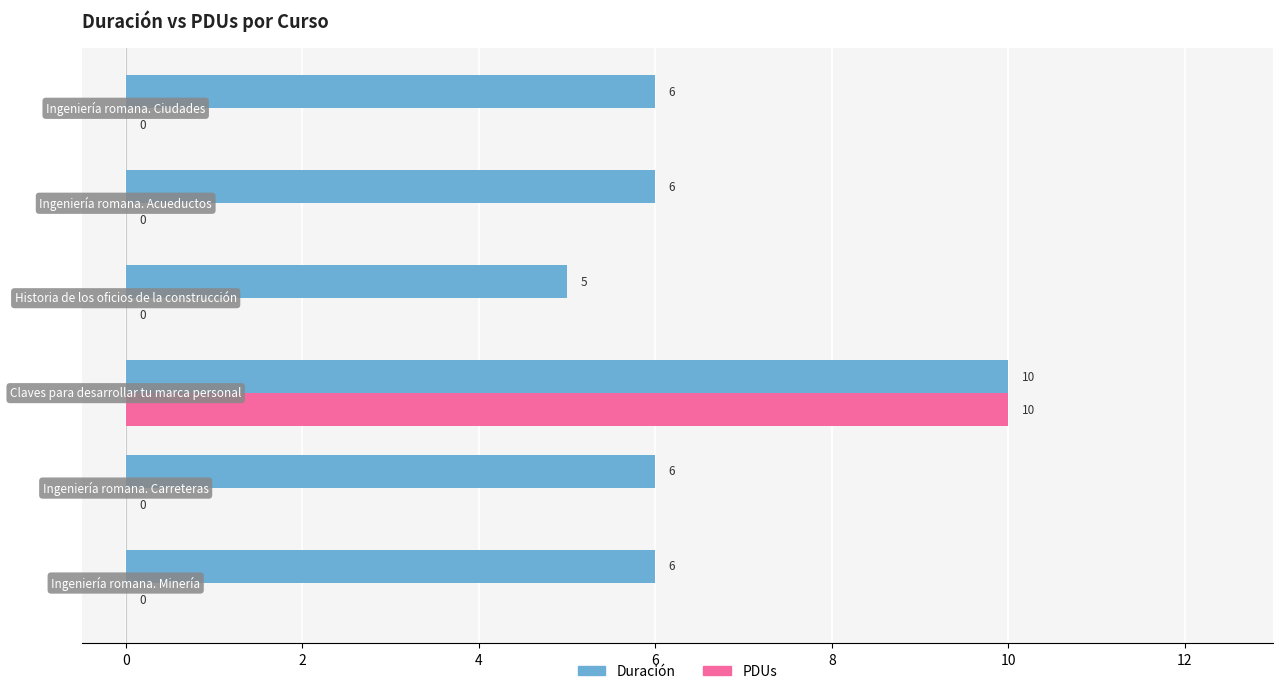

What is the sum of all Duración values?

39